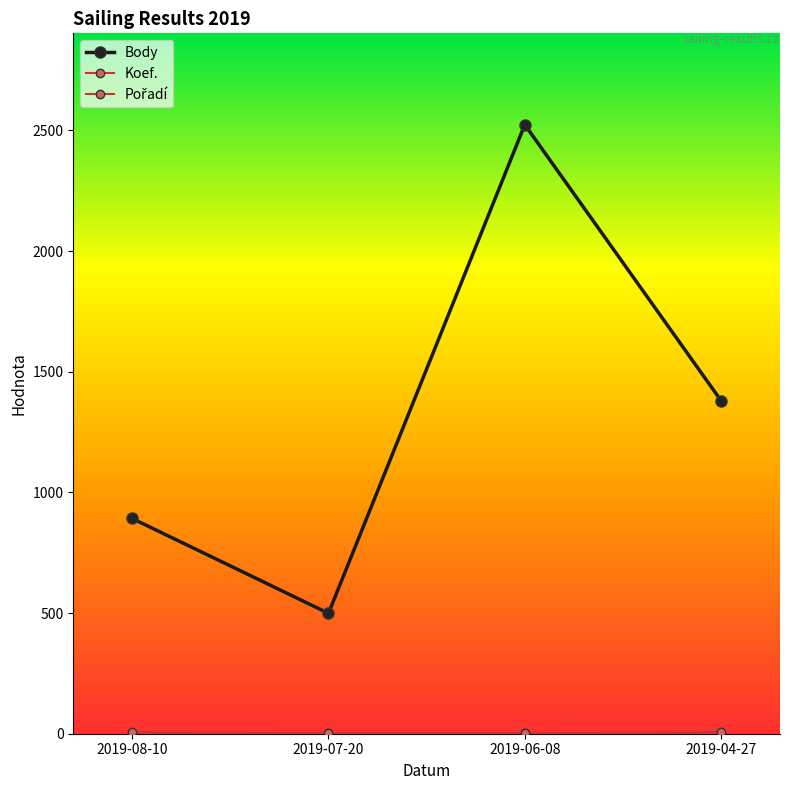

At which label is Pořadí closest to 4?

2019-07-20